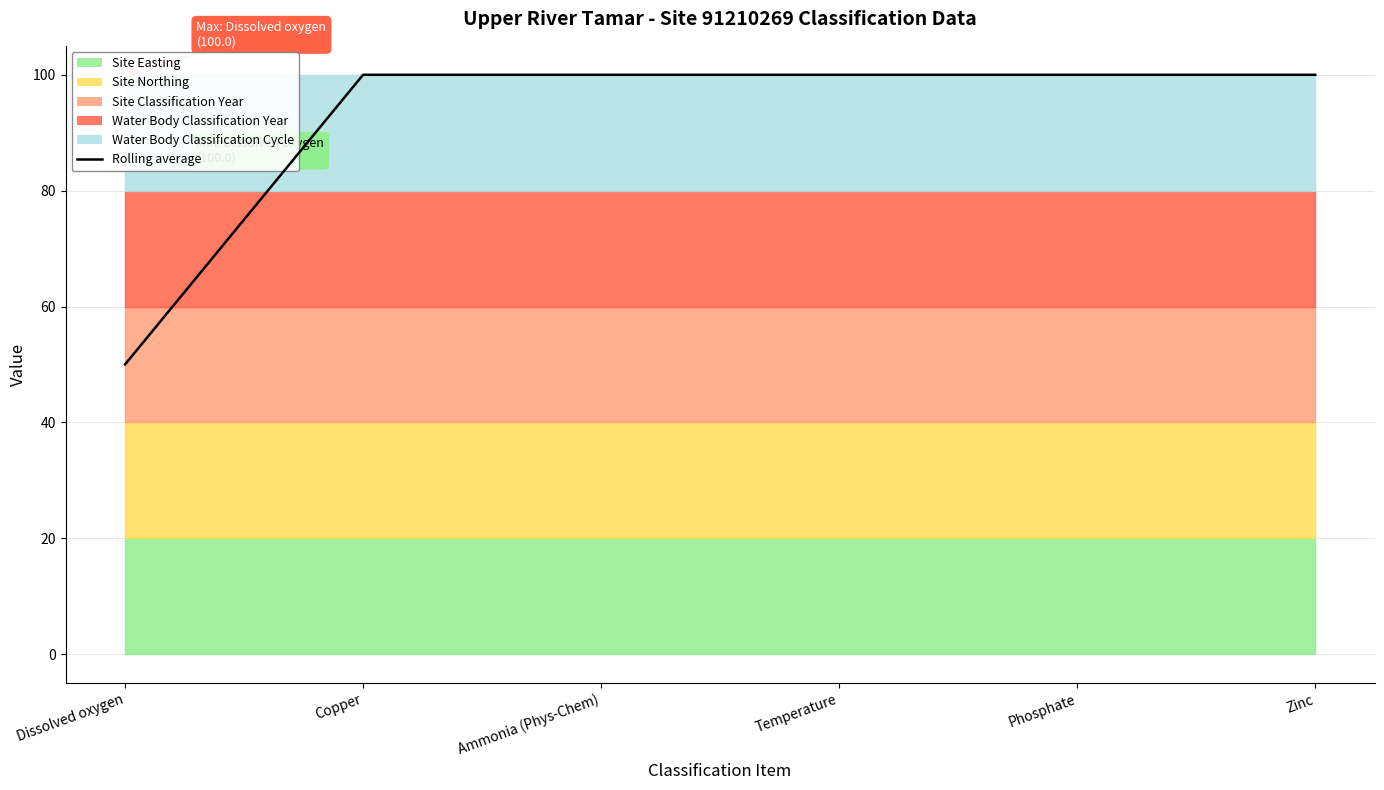

Approximately how many times larger is the value at Temperature compared to Zinc?

1.0